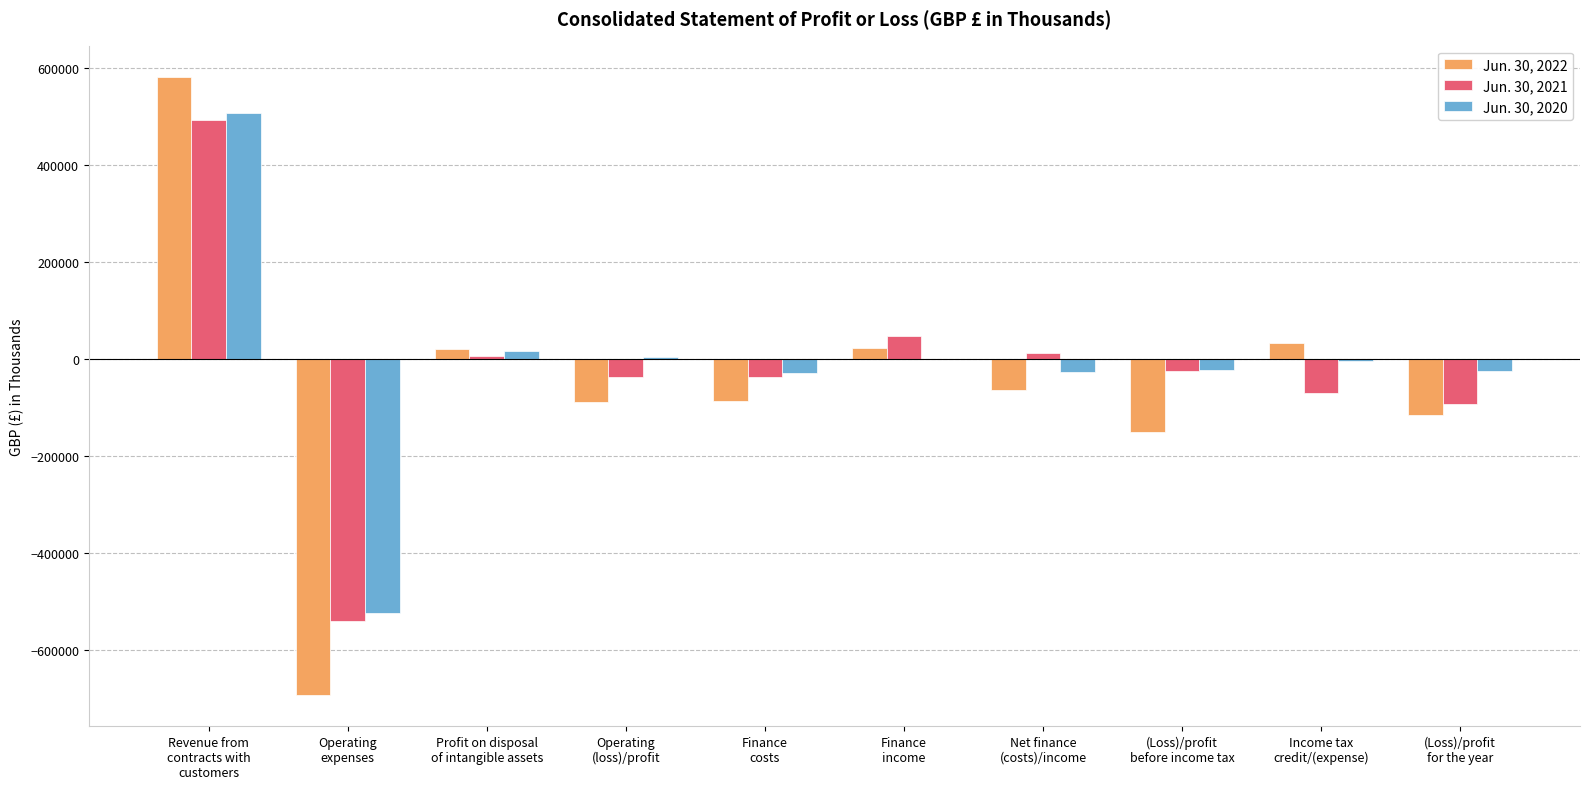

How many distinct data groups are displayed?

3